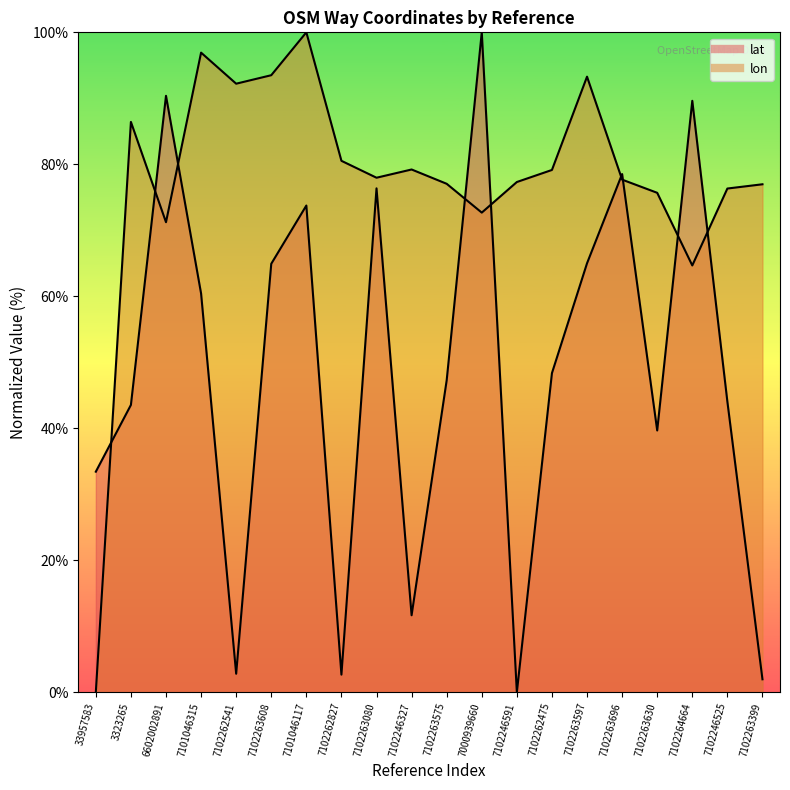

How many categories are shown in the chart?

20